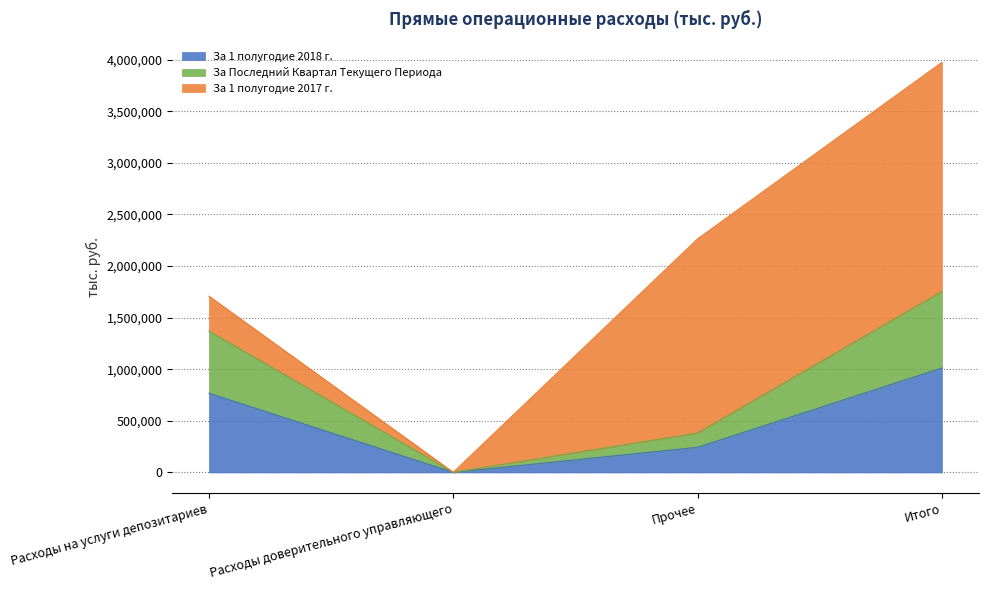

What is the total value across all series at Расходы доверительного управляющего?

1400.0